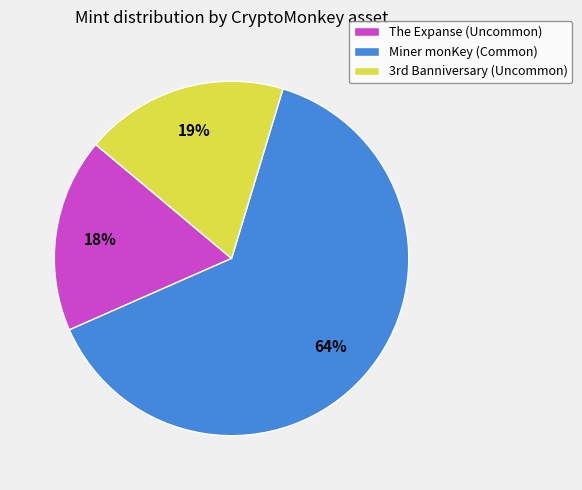

Rank the categories by value from highest to lowest.

Miner monKey (Common), 3rd Banniversary (Uncommon), The Expanse (Uncommon)